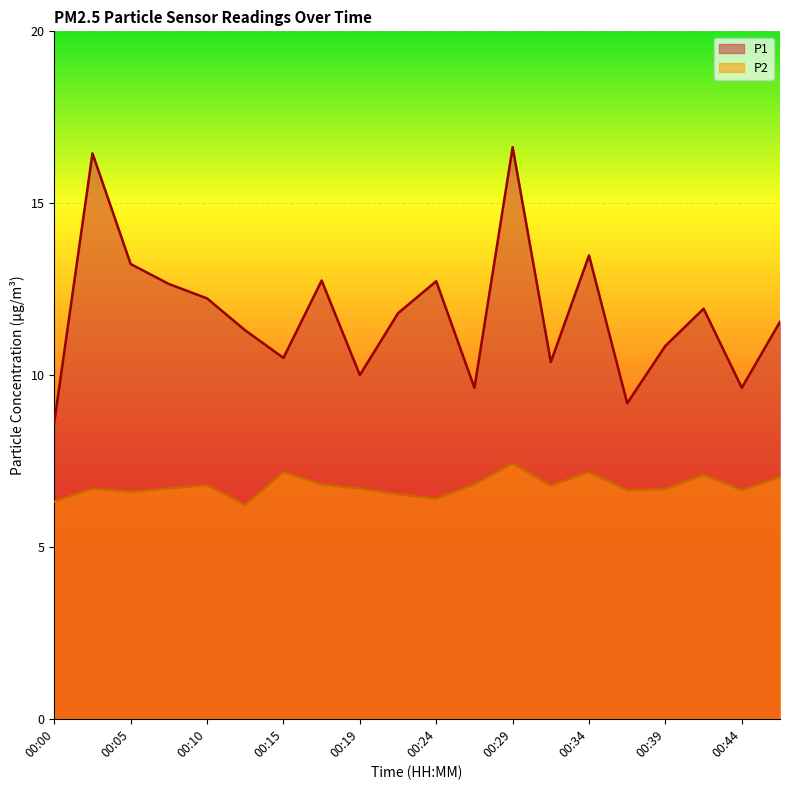

True or false: P1 and P2 intersect in this chart.

False